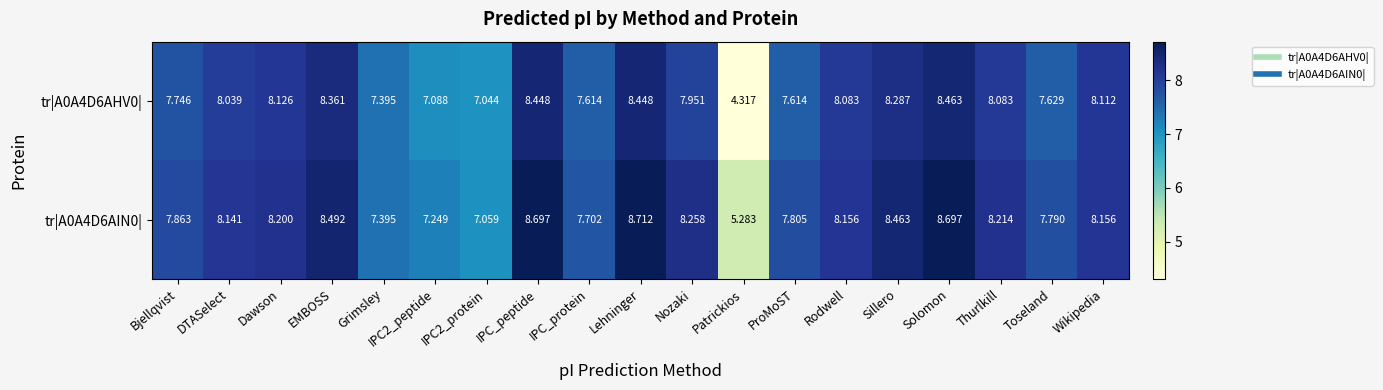

At how many categories does at least one series exceed 5?

19